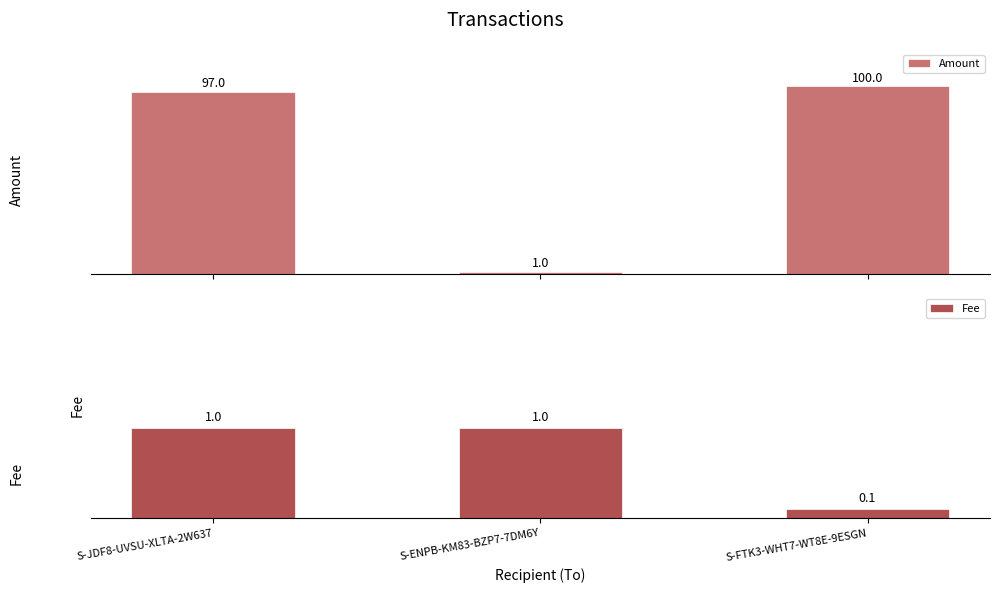

List the series in order of their overall mean, highest first.

Amount, Fee